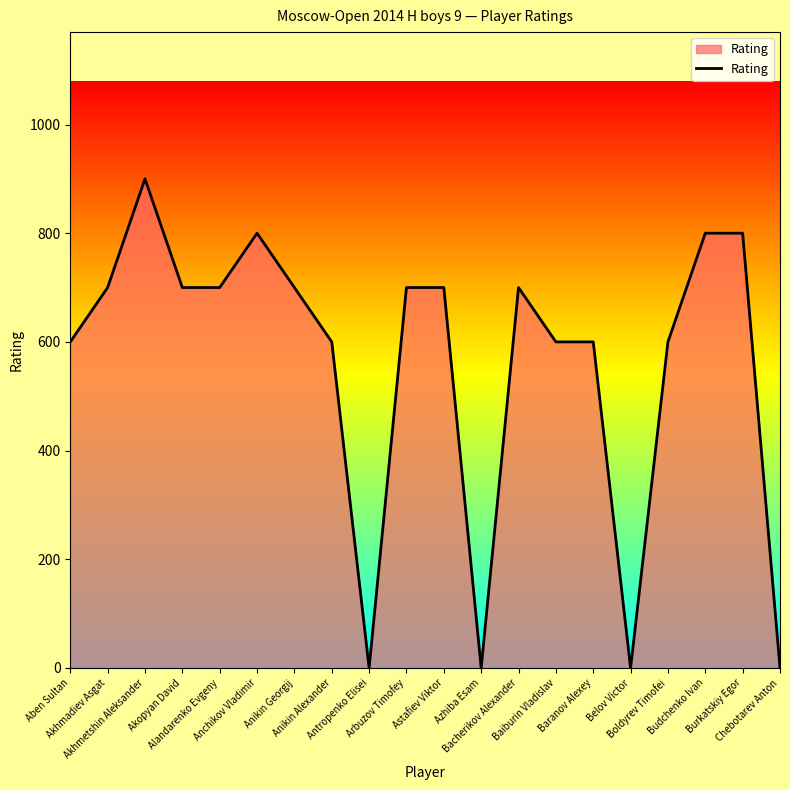

What is the difference between the maximum and minimum values?

900